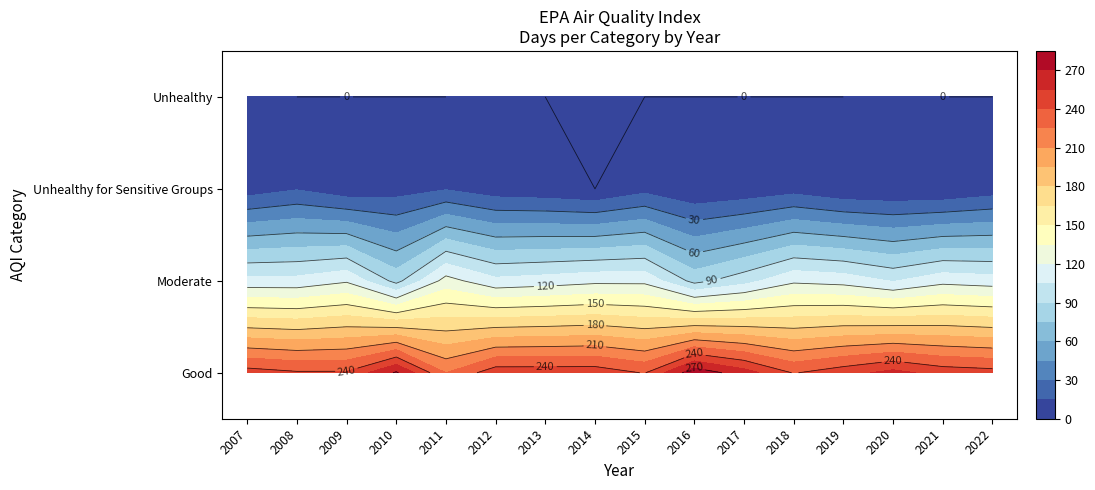

What is the difference between the highest and lowest values at 2021?

249